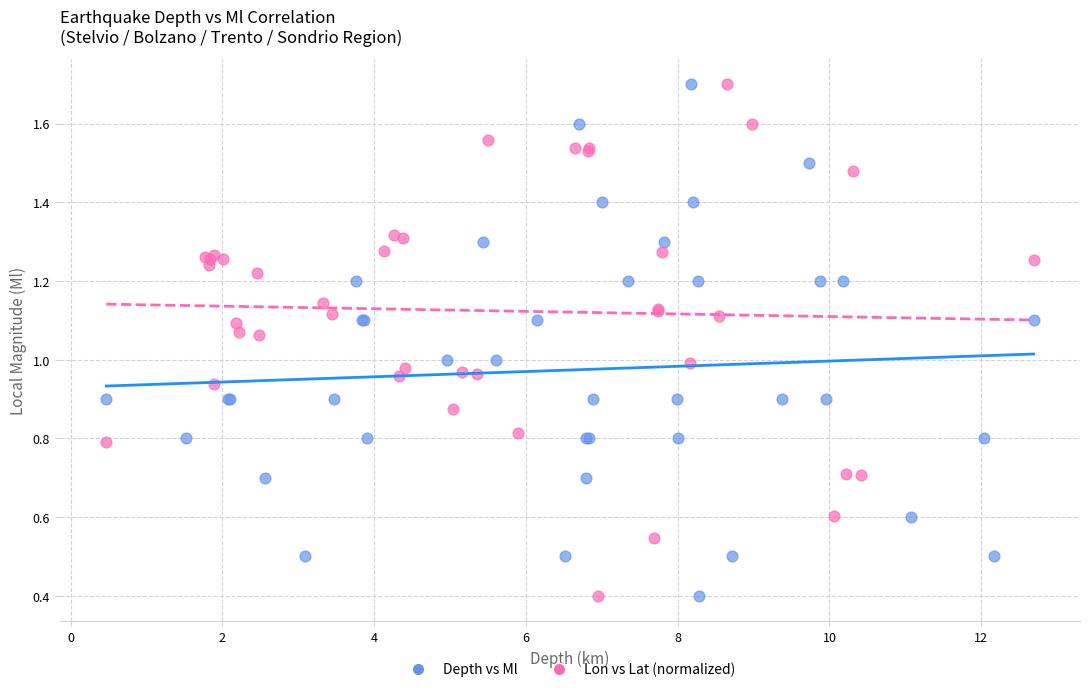

What are all the series names shown in the legend?

Depth vs Ml, Lon vs Lat (normalized)